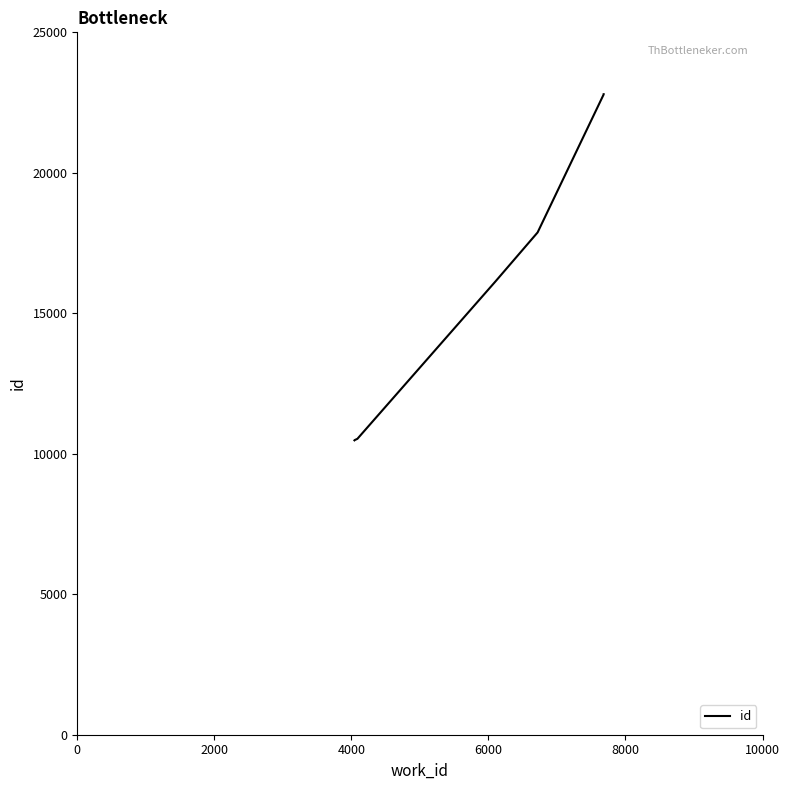

What is the difference between the maximum and second lowest values?

12310